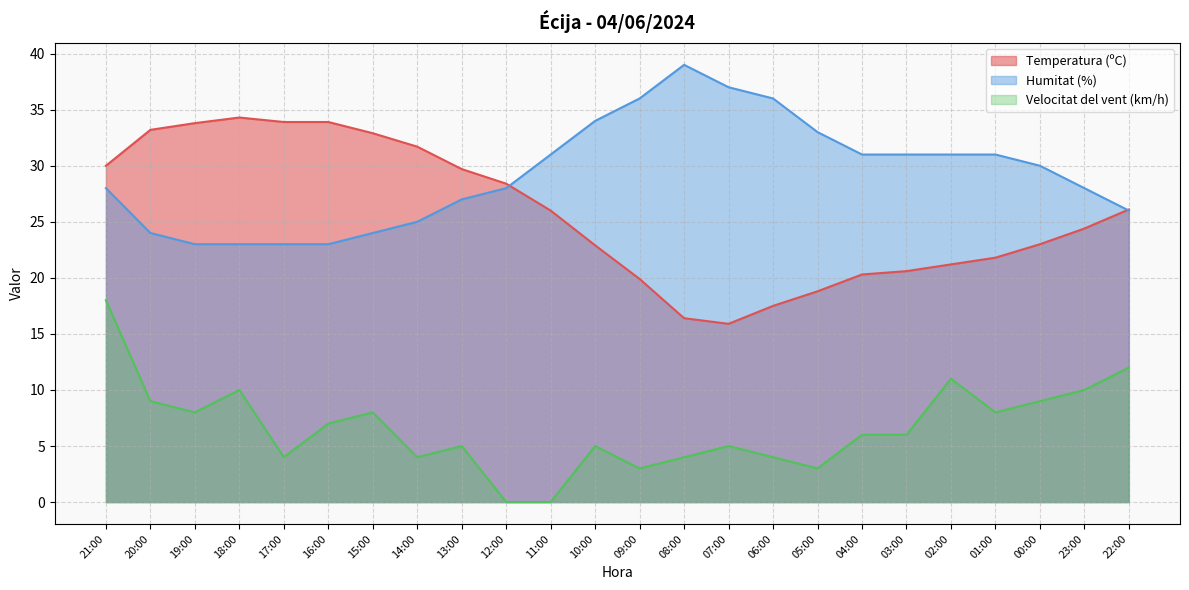

List the series in order of their peak value, highest first.

Humitat (%), Temperatura (ºC), Velocitat del vent (km/h)